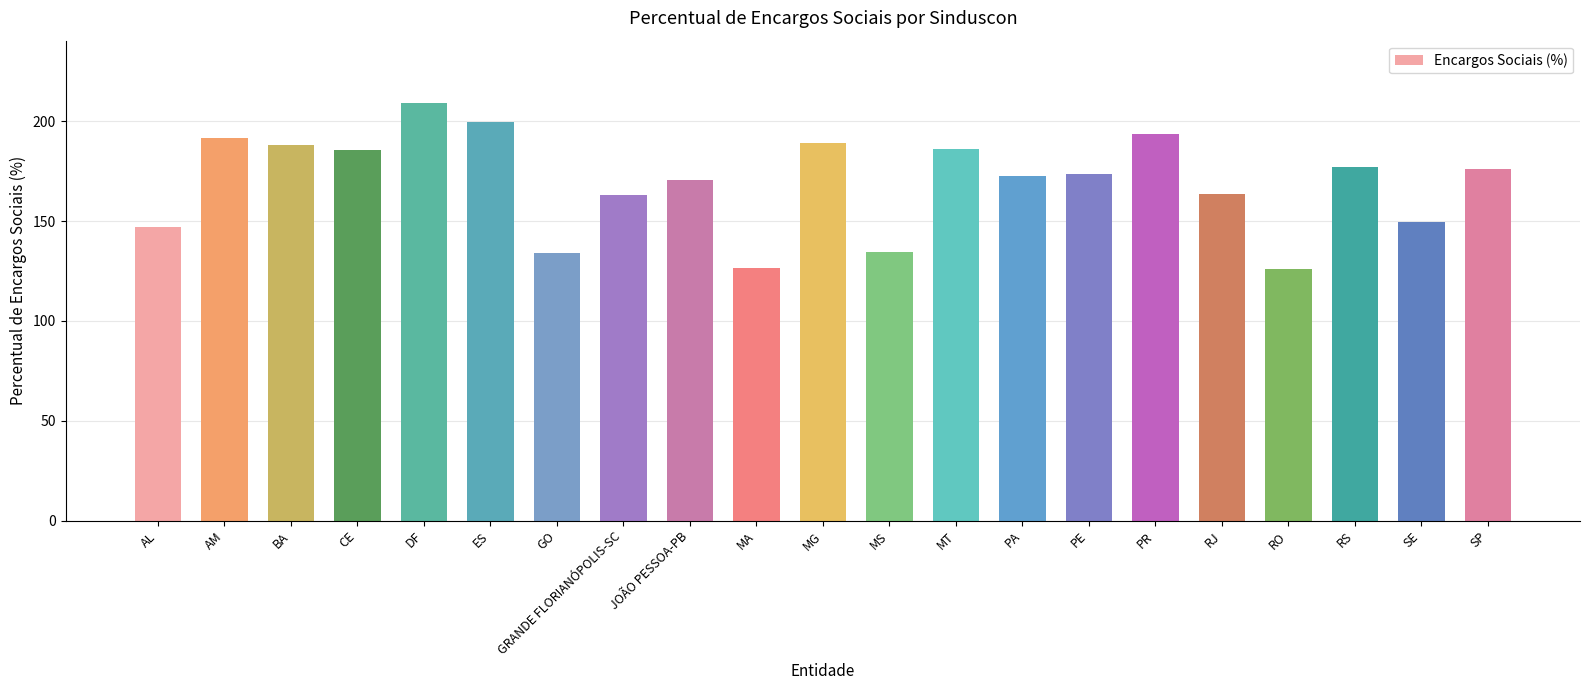

Where does the data first go above 173?

AM